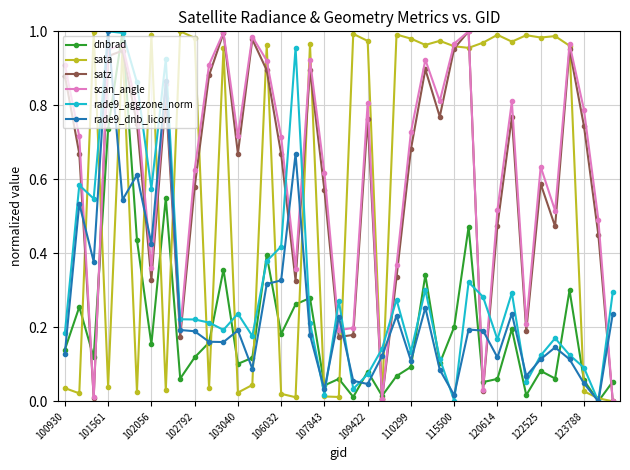

In scan_angle, how many points are lower than both neighbors (excluding endpoints)?

11